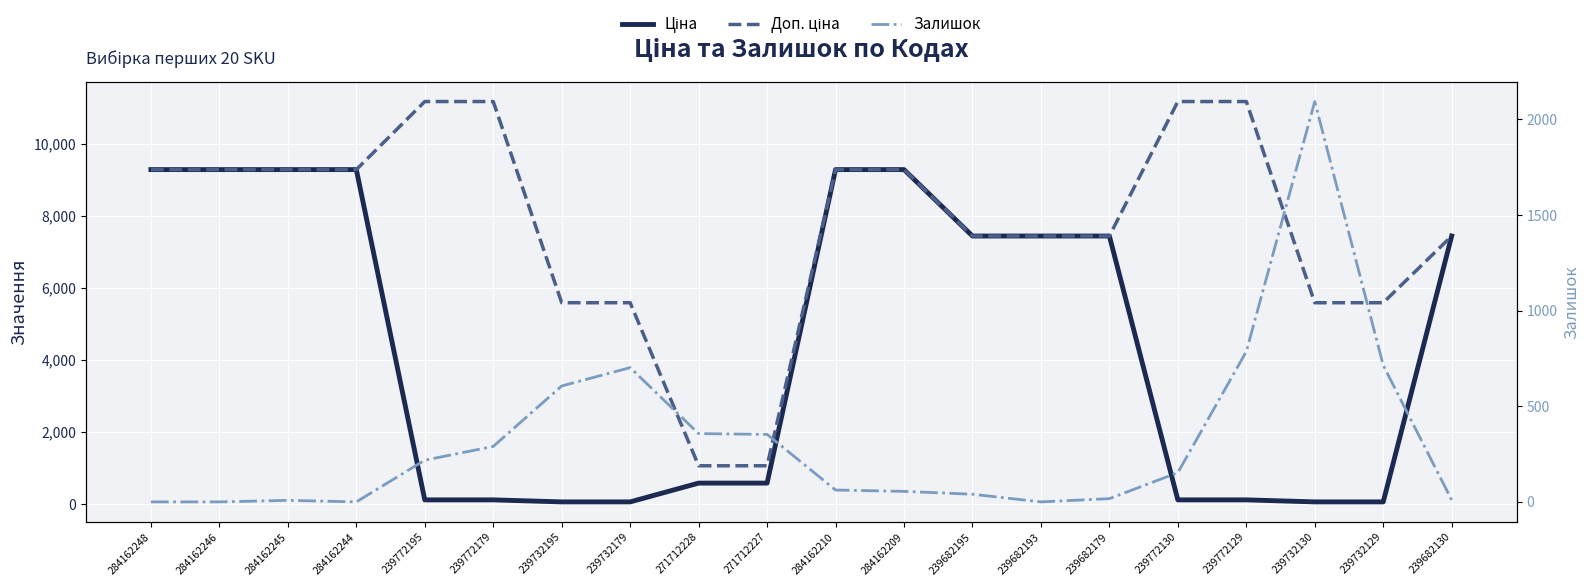

Which series has the largest total across all categories?

Доп. ціна